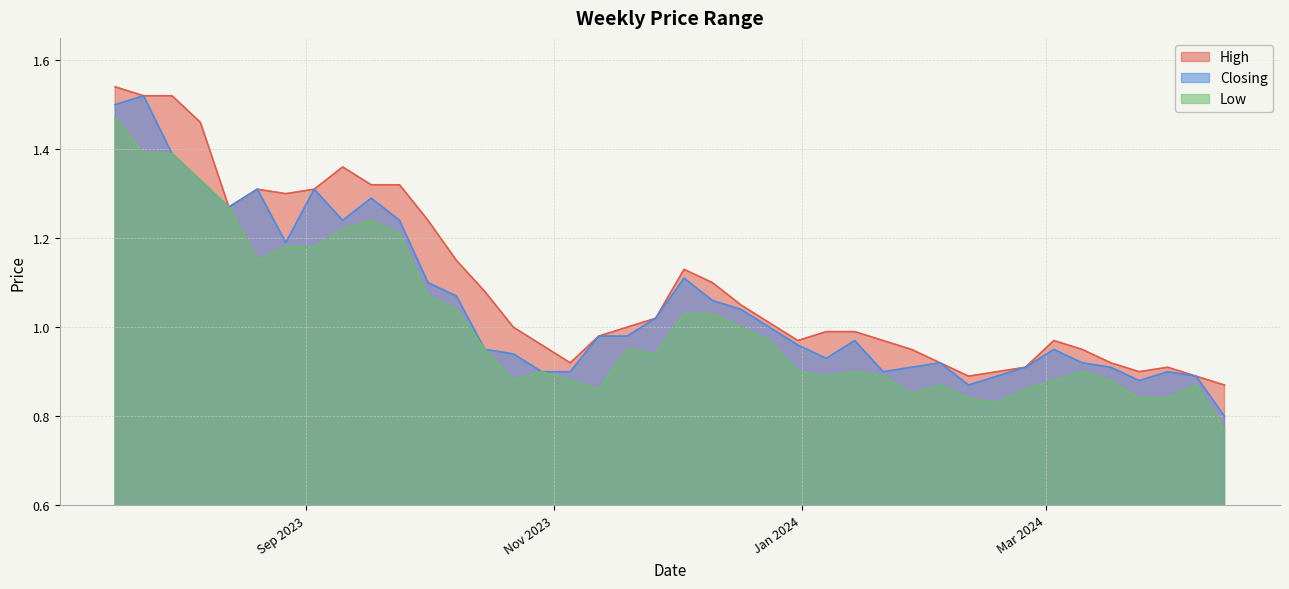

What is the lowest value of the Closing series?

0.8